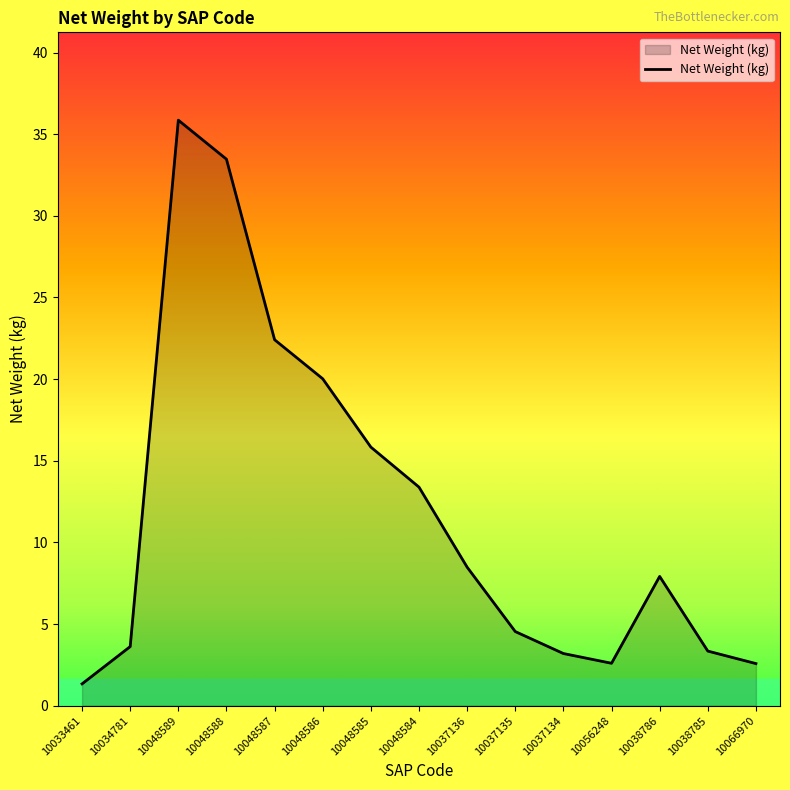

At which category does the data reach its first local peak?

10048589